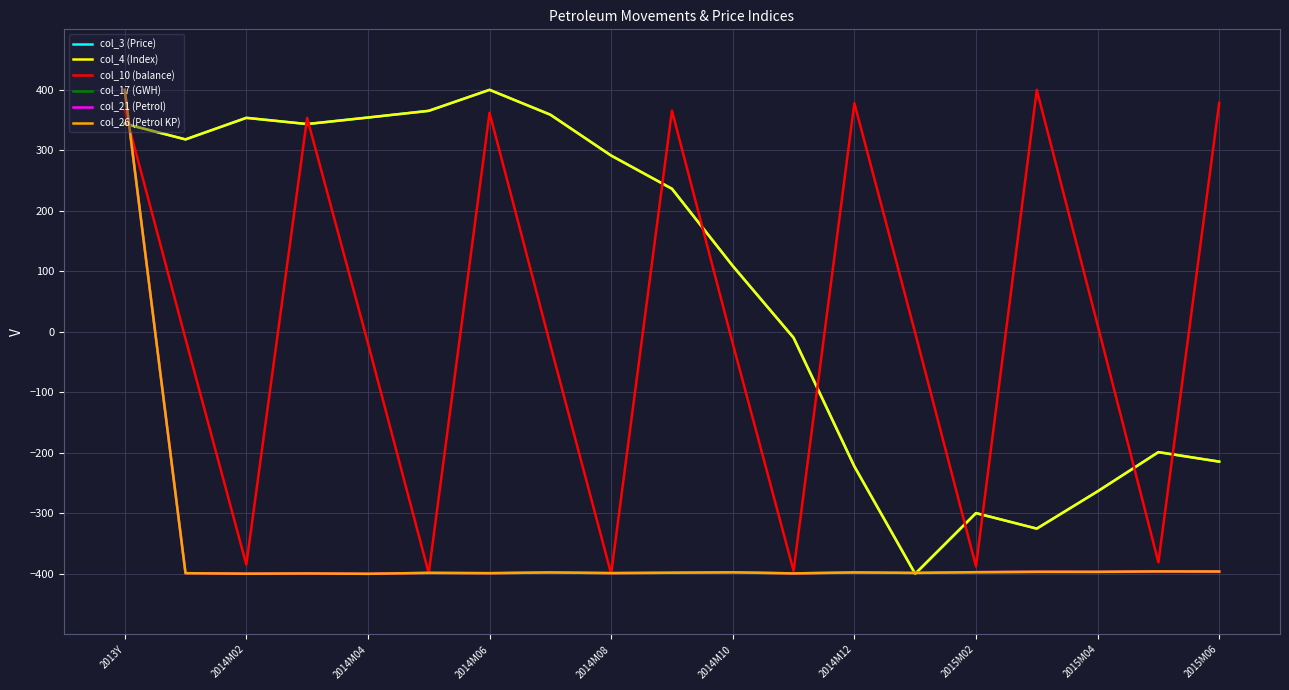

Rank the categories by col_3 (Price) value from lowest to highest.

13, 15, 14, 16, 12, 18, 17, 11, 10, 2015M06, 2015M04, 2014M02, 2014M06, 2013Y, 2014M04, 2014M08, 2015M02, 2014M10, 2014M12